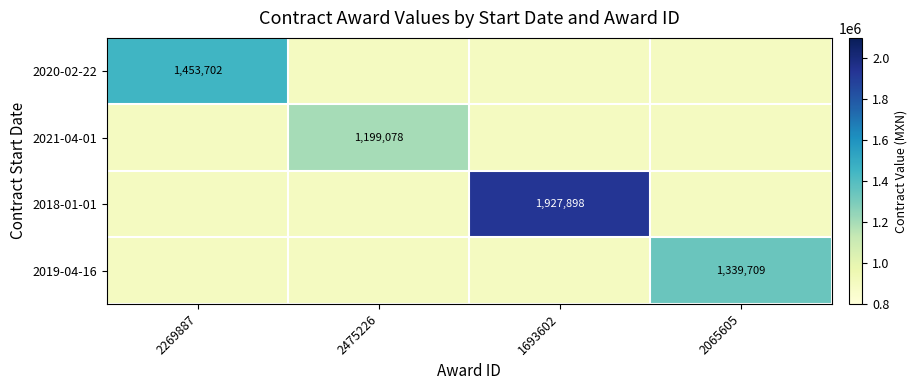

Rank the categories by 2019-04-16 value from lowest to highest.

2269887, 2475226, 1693602, 2065605